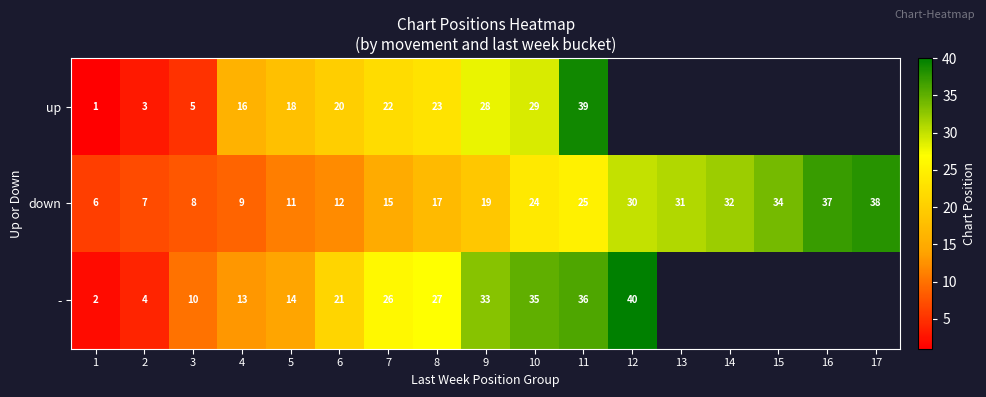

Where is down nearest to the value 22?

10